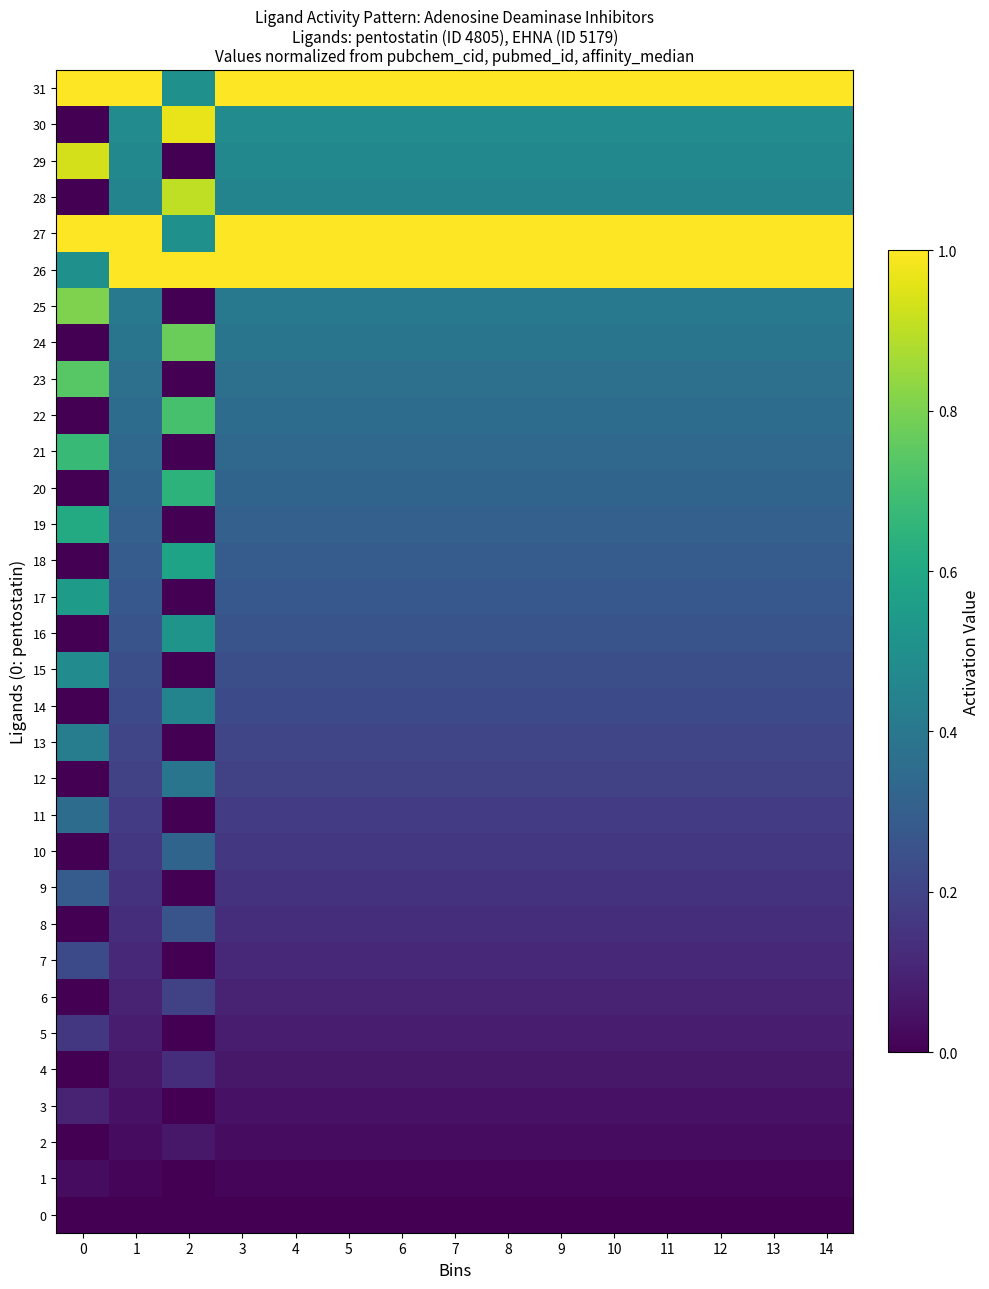

Reading right to left, list all the values displayed in this chart.

0: 14=0.0	13=0.0	12=0.0	11=0.0	10=0.0	9=0.0	8=0.0	7=0.0	6=0.0	5=0.0	4=0.0	3=0.0	2=0.0	1=0.0	0=0.0
1: 14=0.0	13=0.0	12=0.0	11=0.0	10=0.0	9=0.0	8=0.0	7=0.0	6=0.0	5=0.0	4=0.0	3=0.0	2=0.0	1=0.0	0=0.0
2: 14=0.0	13=0.0	12=0.0	11=0.0	10=0.0	9=0.0	8=0.0	7=0.0	6=0.0	5=0.0	4=0.0	3=0.0	2=0.1	1=0.0	0=0.0
3: 14=0.0	13=0.0	12=0.0	11=0.0	10=0.0	9=0.0	8=0.0	7=0.0	6=0.0	5=0.0	4=0.0	3=0.0	2=0.0	1=0.0	0=0.1
4: 14=0.1	13=0.1	12=0.1	11=0.1	10=0.1	9=0.1	8=0.1	7=0.1	6=0.1	5=0.1	4=0.1	3=0.1	2=0.1	1=0.1	0=0.0
5: 14=0.1	13=0.1	12=0.1	11=0.1	10=0.1	9=0.1	8=0.1	7=0.1	6=0.1	5=0.1	4=0.1	3=0.1	2=0.0	1=0.1	0=0.2
6: 14=0.1	13=0.1	12=0.1	11=0.1	10=0.1	9=0.1	8=0.1	7=0.1	6=0.1	5=0.1	4=0.1	3=0.1	2=0.2	1=0.1	0=0.0
7: 14=0.1	13=0.1	12=0.1	11=0.1	10=0.1	9=0.1	8=0.1	7=0.1	6=0.1	5=0.1	4=0.1	3=0.1	2=0.0	1=0.1	0=0.2
8: 14=0.1	13=0.1	12=0.1	11=0.1	10=0.1	9=0.1	8=0.1	7=0.1	6=0.1	5=0.1	4=0.1	3=0.1	2=0.3	1=0.1	0=0.0
9: 14=0.1	13=0.1	12=0.1	11=0.1	10=0.1	9=0.1	8=0.1	7=0.1	6=0.1	5=0.1	4=0.1	3=0.1	2=0.0	1=0.1	0=0.3
10: 14=0.2	13=0.2	12=0.2	11=0.2	10=0.2	9=0.2	8=0.2	7=0.2	6=0.2	5=0.2	4=0.2	3=0.2	2=0.3	1=0.2	0=0.0
11: 14=0.2	13=0.2	12=0.2	11=0.2	10=0.2	9=0.2	8=0.2	7=0.2	6=0.2	5=0.2	4=0.2	3=0.2	2=0.0	1=0.2	0=0.4
12: 14=0.2	13=0.2	12=0.2	11=0.2	10=0.2	9=0.2	8=0.2	7=0.2	6=0.2	5=0.2	4=0.2	3=0.2	2=0.4	1=0.2	0=0.0
13: 14=0.2	13=0.2	12=0.2	11=0.2	10=0.2	9=0.2	8=0.2	7=0.2	6=0.2	5=0.2	4=0.2	3=0.2	2=0.0	1=0.2	0=0.4
14: 14=0.2	13=0.2	12=0.2	11=0.2	10=0.2	9=0.2	8=0.2	7=0.2	6=0.2	5=0.2	4=0.2	3=0.2	2=0.5	1=0.2	0=0.0
15: 14=0.2	13=0.2	12=0.2	11=0.2	10=0.2	9=0.2	8=0.2	7=0.2	6=0.2	5=0.2	4=0.2	3=0.2	2=0.0	1=0.2	0=0.5
16: 14=0.3	13=0.3	12=0.3	11=0.3	10=0.3	9=0.3	8=0.3	7=0.3	6=0.3	5=0.3	4=0.3	3=0.3	2=0.5	1=0.3	0=0.0
17: 14=0.3	13=0.3	12=0.3	11=0.3	10=0.3	9=0.3	8=0.3	7=0.3	6=0.3	5=0.3	4=0.3	3=0.3	2=0.0	1=0.3	0=0.5
18: 14=0.3	13=0.3	12=0.3	11=0.3	10=0.3	9=0.3	8=0.3	7=0.3	6=0.3	5=0.3	4=0.3	3=0.3	2=0.6	1=0.3	0=0.0
19: 14=0.3	13=0.3	12=0.3	11=0.3	10=0.3	9=0.3	8=0.3	7=0.3	6=0.3	5=0.3	4=0.3	3=0.3	2=0.0	1=0.3	0=0.6
20: 14=0.3	13=0.3	12=0.3	11=0.3	10=0.3	9=0.3	8=0.3	7=0.3	6=0.3	5=0.3	4=0.3	3=0.3	2=0.6	1=0.3	0=0.0
21: 14=0.3	13=0.3	12=0.3	11=0.3	10=0.3	9=0.3	8=0.3	7=0.3	6=0.3	5=0.3	4=0.3	3=0.3	2=0.0	1=0.3	0=0.7
22: 14=0.4	13=0.4	12=0.4	11=0.4	10=0.4	9=0.4	8=0.4	7=0.4	6=0.4	5=0.4	4=0.4	3=0.4	2=0.7	1=0.4	0=0.0
23: 14=0.4	13=0.4	12=0.4	11=0.4	10=0.4	9=0.4	8=0.4	7=0.4	6=0.4	5=0.4	4=0.4	3=0.4	2=0.0	1=0.4	0=0.7
24: 14=0.4	13=0.4	12=0.4	11=0.4	10=0.4	9=0.4	8=0.4	7=0.4	6=0.4	5=0.4	4=0.4	3=0.4	2=0.8	1=0.4	0=0.0
25: 14=0.4	13=0.4	12=0.4	11=0.4	10=0.4	9=0.4	8=0.4	7=0.4	6=0.4	5=0.4	4=0.4	3=0.4	2=0.0	1=0.4	0=0.8
26: 14=1.0	13=1.0	12=1.0	11=1.0	10=1.0	9=1.0	8=1.0	7=1.0	6=1.0	5=1.0	4=1.0	3=1.0	2=1.0	1=1.0	0=0.5
27: 14=1.0	13=1.0	12=1.0	11=1.0	10=1.0	9=1.0	8=1.0	7=1.0	6=1.0	5=1.0	4=1.0	3=1.0	2=0.5	1=1.0	0=1.0
28: 14=0.5	13=0.5	12=0.5	11=0.5	10=0.5	9=0.5	8=0.5	7=0.5	6=0.5	5=0.5	4=0.5	3=0.5	2=0.9	1=0.5	0=0.0
29: 14=0.5	13=0.5	12=0.5	11=0.5	10=0.5	9=0.5	8=0.5	7=0.5	6=0.5	5=0.5	4=0.5	3=0.5	2=0.0	1=0.5	0=0.9
30: 14=0.5	13=0.5	12=0.5	11=0.5	10=0.5	9=0.5	8=0.5	7=0.5	6=0.5	5=0.5	4=0.5	3=0.5	2=1.0	1=0.5	0=0.0
31: 14=1.0	13=1.0	12=1.0	11=1.0	10=1.0	9=1.0	8=1.0	7=1.0	6=1.0	5=1.0	4=1.0	3=1.0	2=0.5	1=1.0	0=1.0